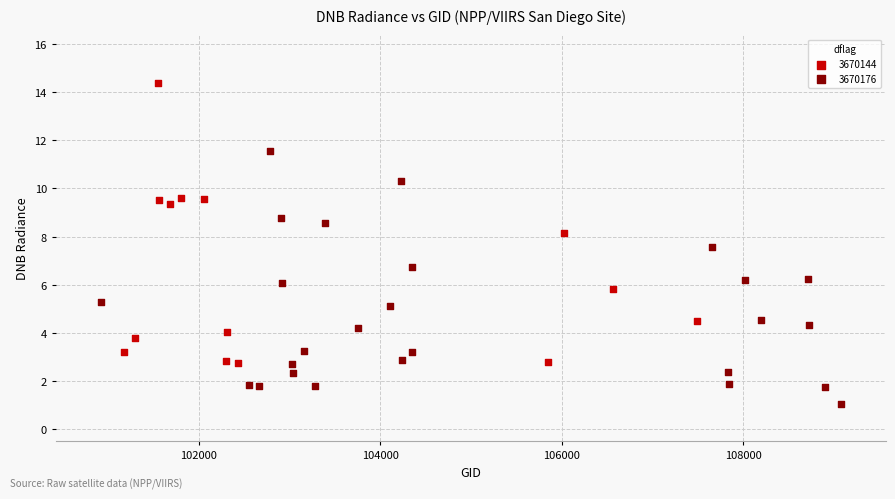

Which series reaches the minimum Y coordinate?

3670176